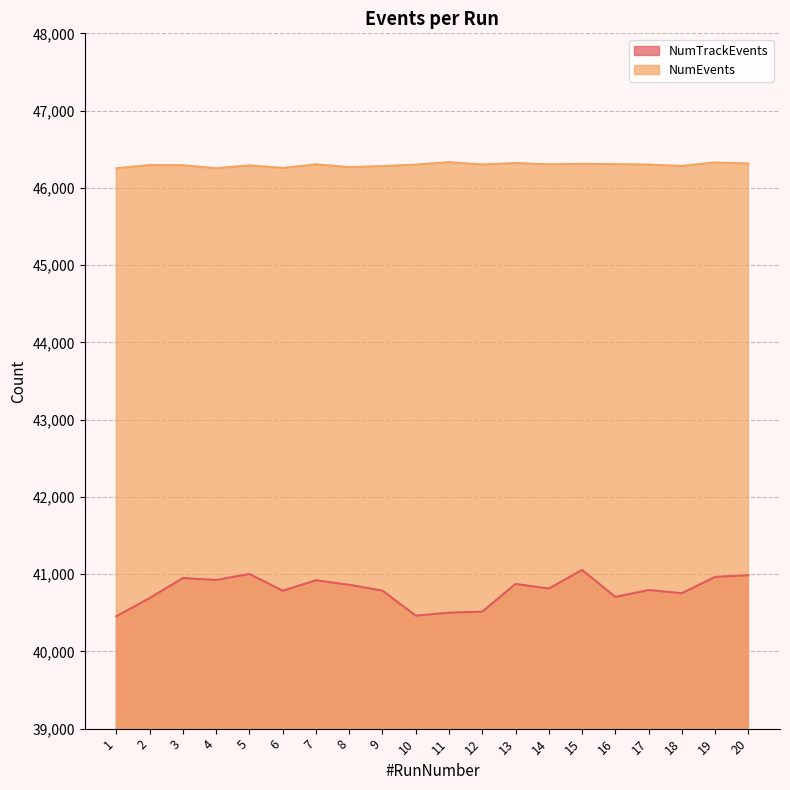

What is the greatest value displayed?

46332